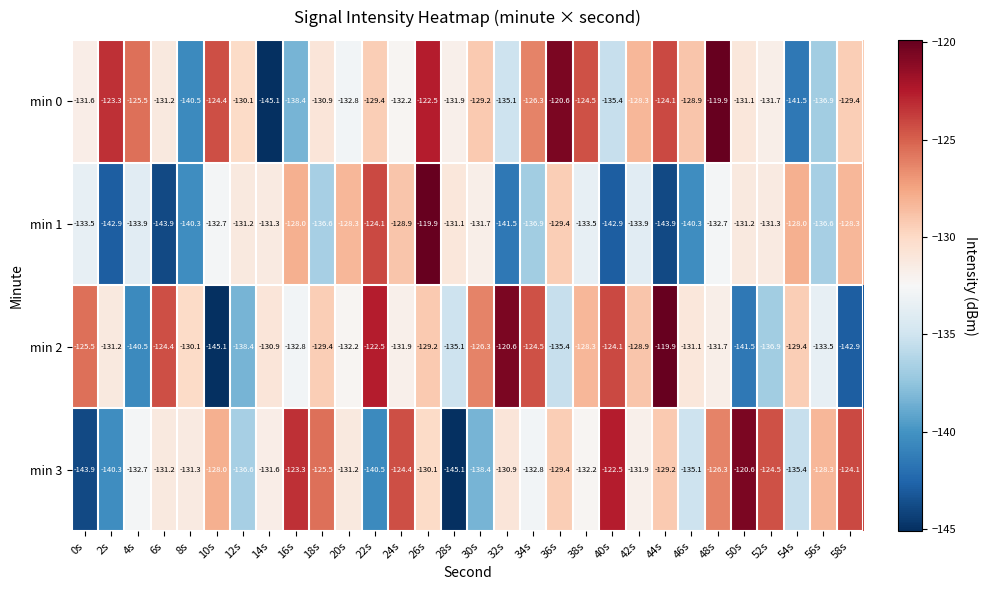

What is the difference between the highest and lowest values at 18s?

11.1